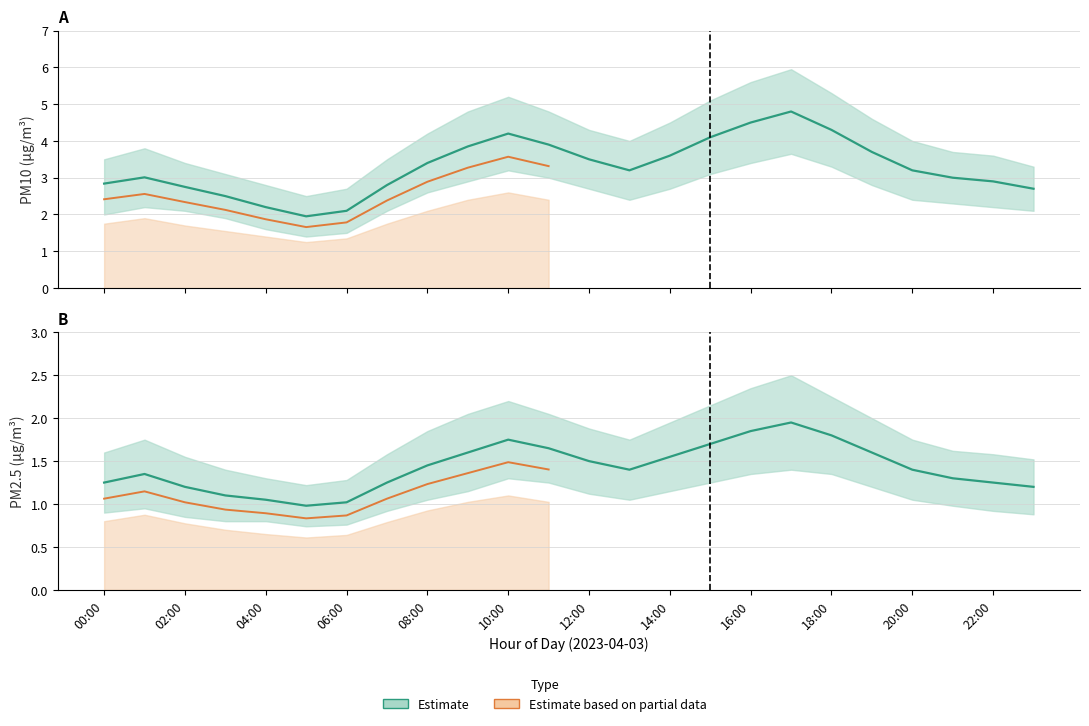

The P1 (PM10) series shows 1.6 at 12:00. True or false?

False